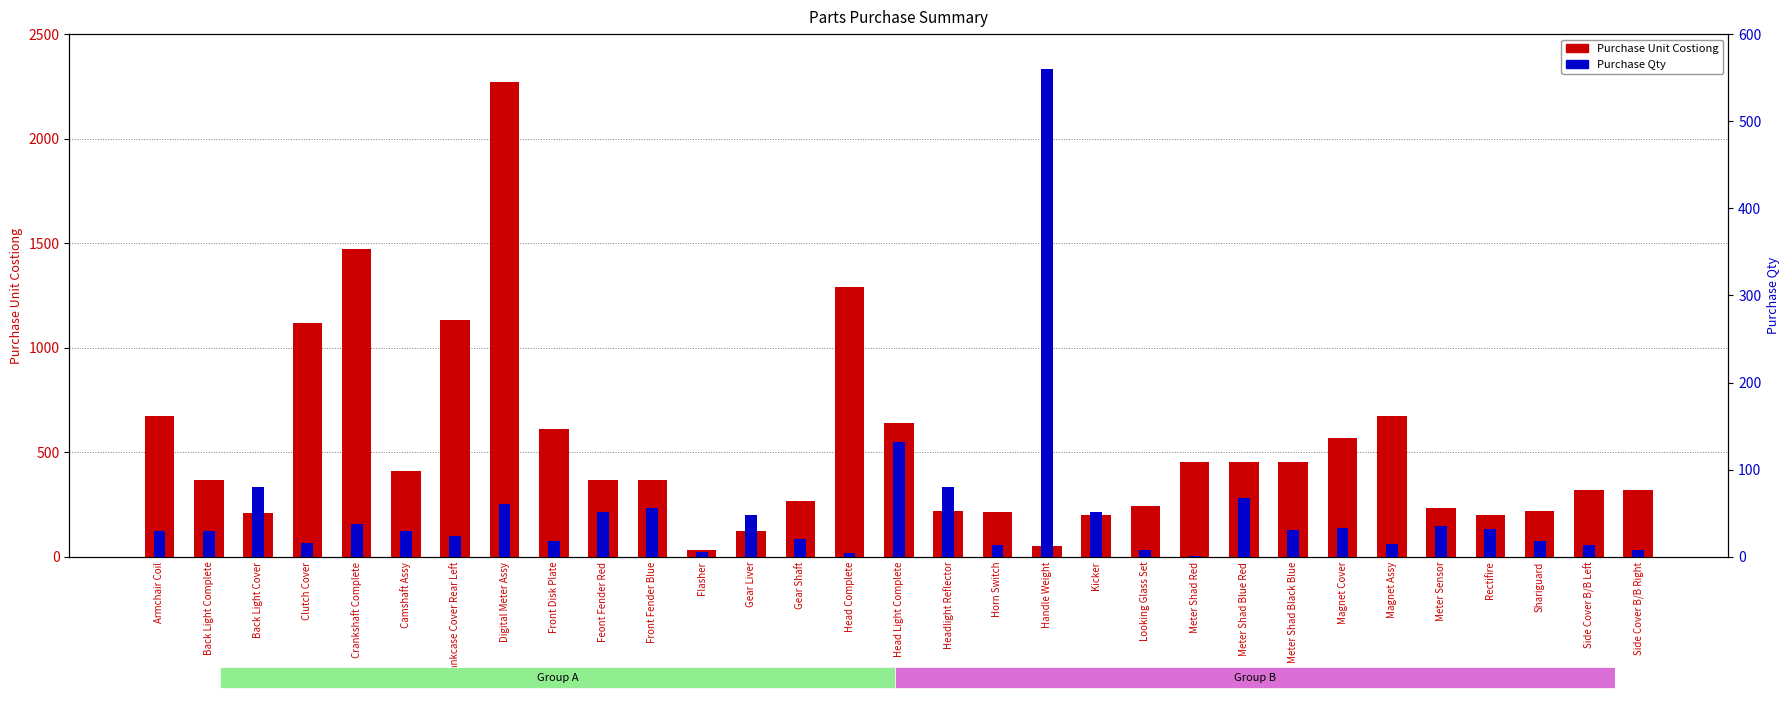

At which category does the chart reach its minimum across all series?

Meter Shad Red